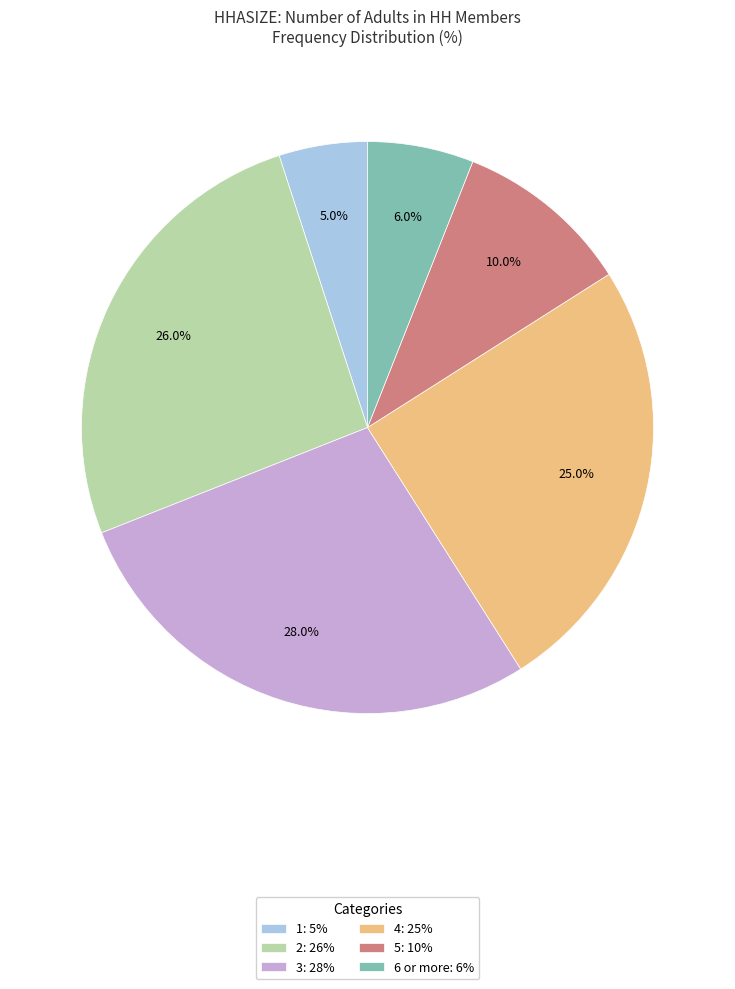

How many slices are in this pie chart?

6